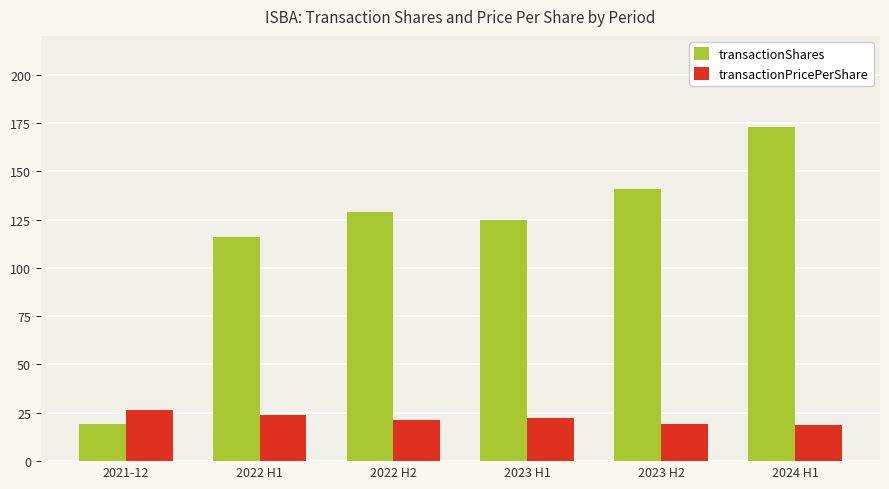

The transactionPricePerShare series shows 24.0 at 2022 H1. True or false?

True